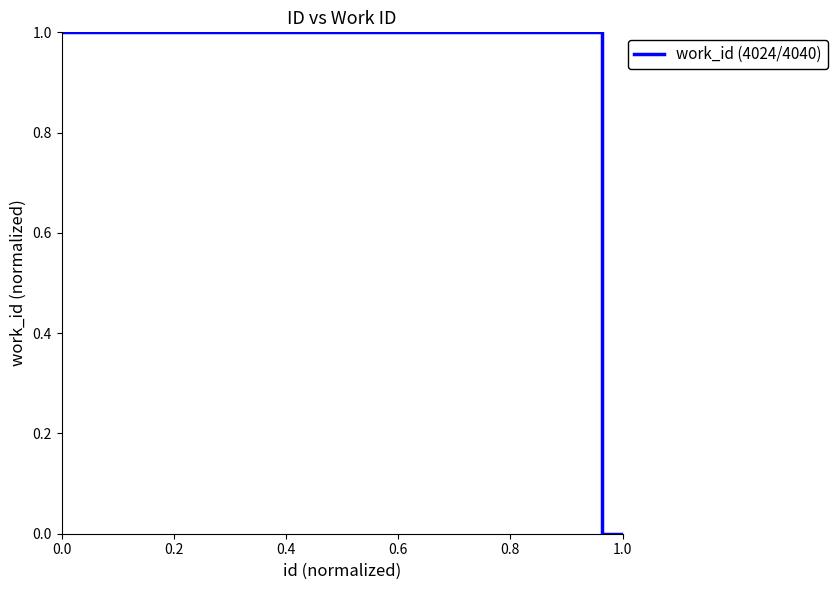

What is the maximum value shown in the chart?

1.0